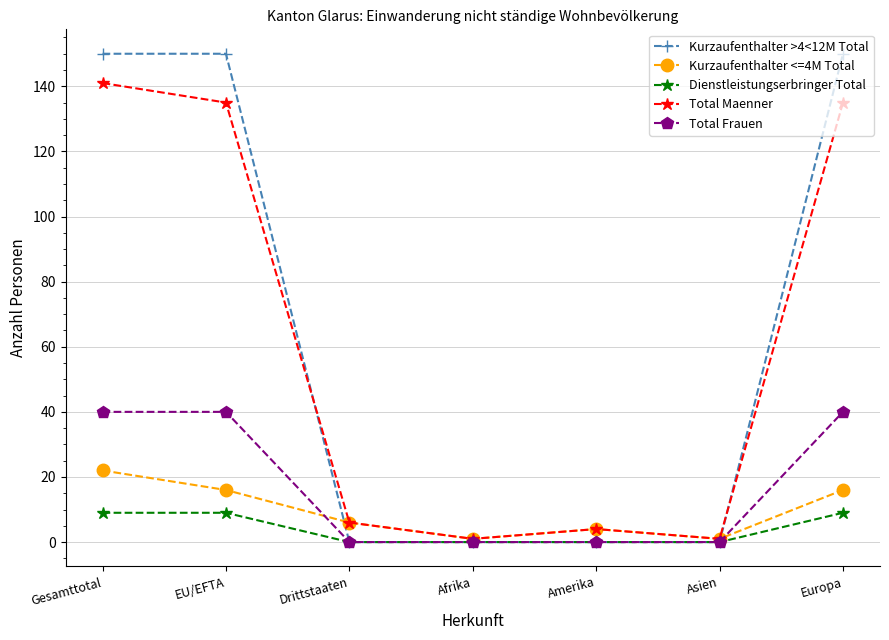

Is it true that Dienstleistungserbringer Total equals 14 at Gesamttotal?

False